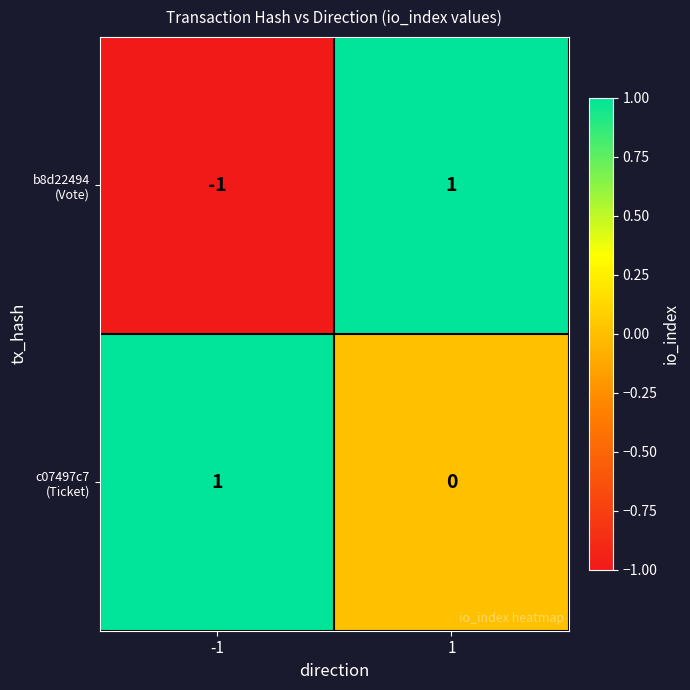

How many categories are shown in the chart?

2